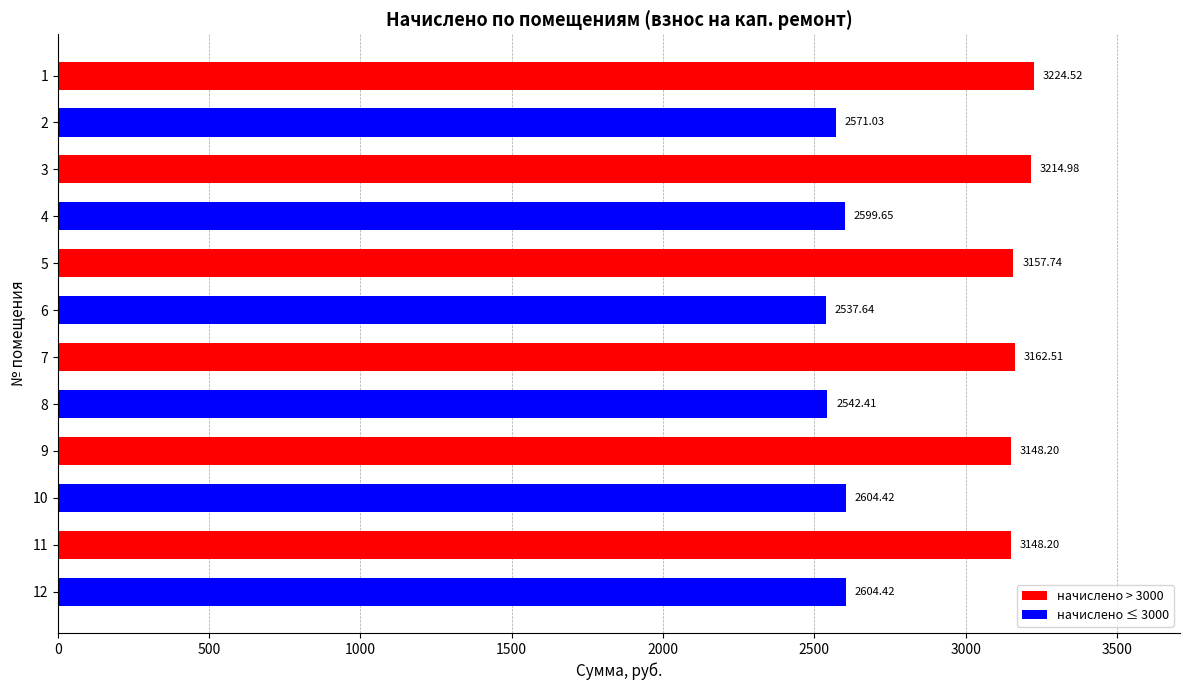

What is the ratio of the value at 1 to the value at 4?

1.2